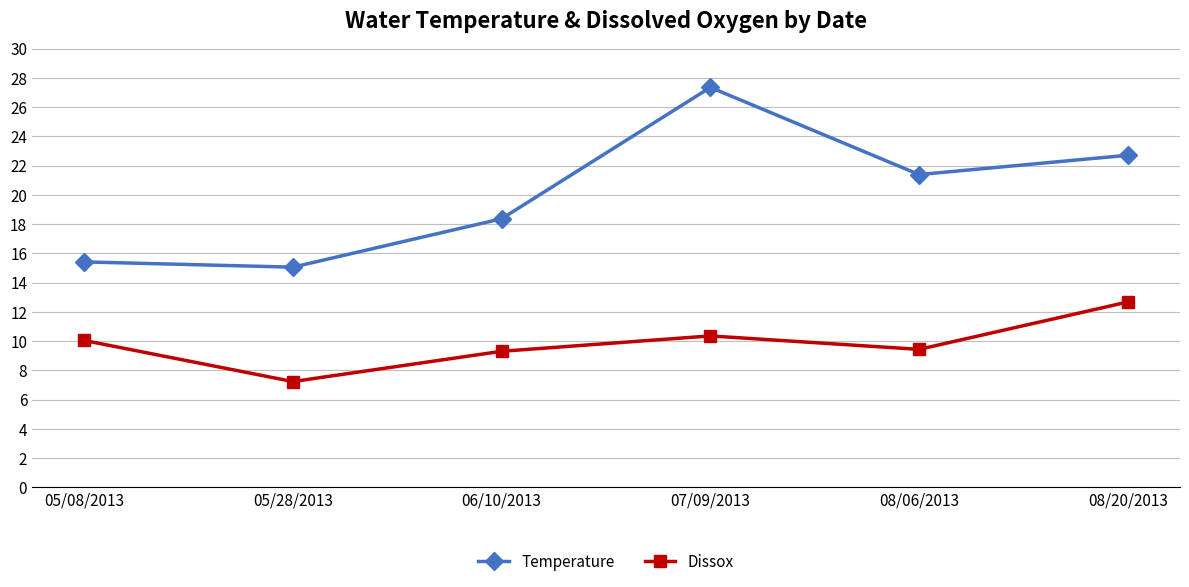

What is the difference between the Temperature values at 06/10/2013 and 08/20/2013?

4.3